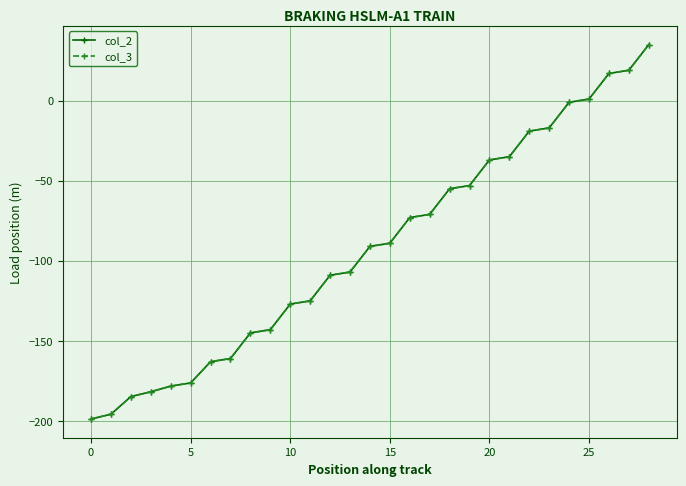

What is the minimum value for col_3?

-198.8